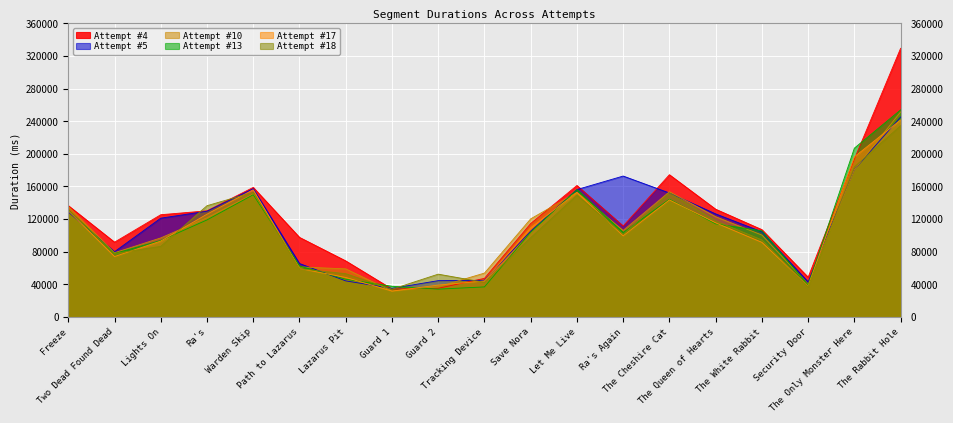

Which has a higher value, The Only Monster Here or Guard 1?

The Only Monster Here